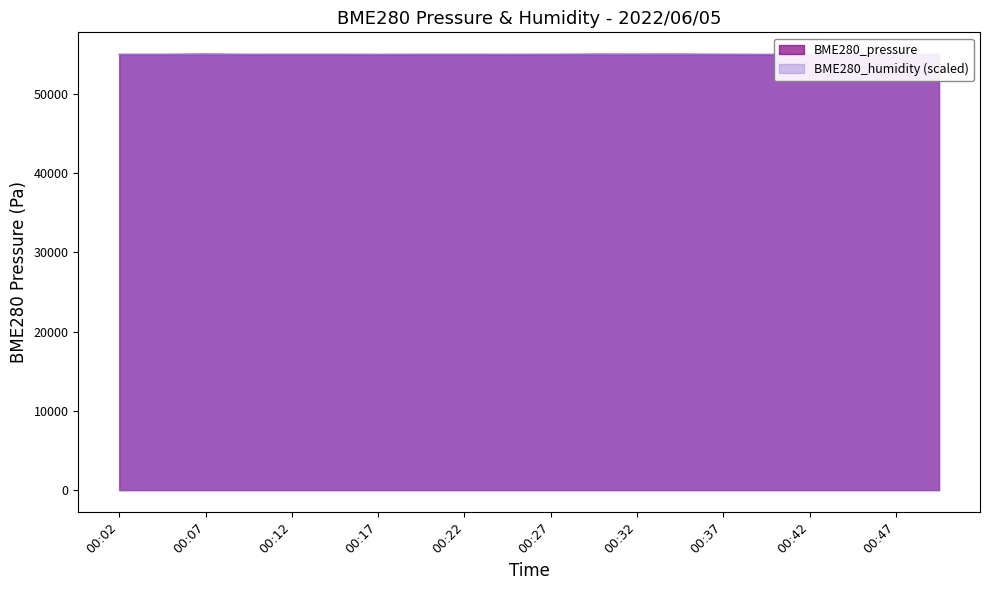

Rank the categories by value from lowest to highest.

00:39, 00:17, 00:47, 00:24, 00:09, 00:14, 00:04, 00:02, 00:19, 00:12, 00:27, 00:22, 00:37, 00:44, 00:32, 00:29, 00:34, 00:49, 00:42, 00:07